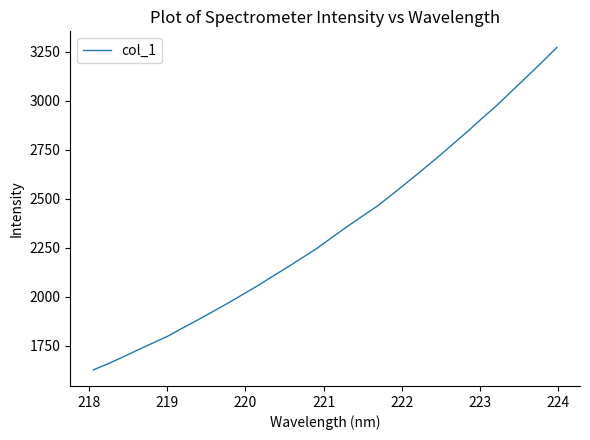

What is the smallest value displayed?

1626.0